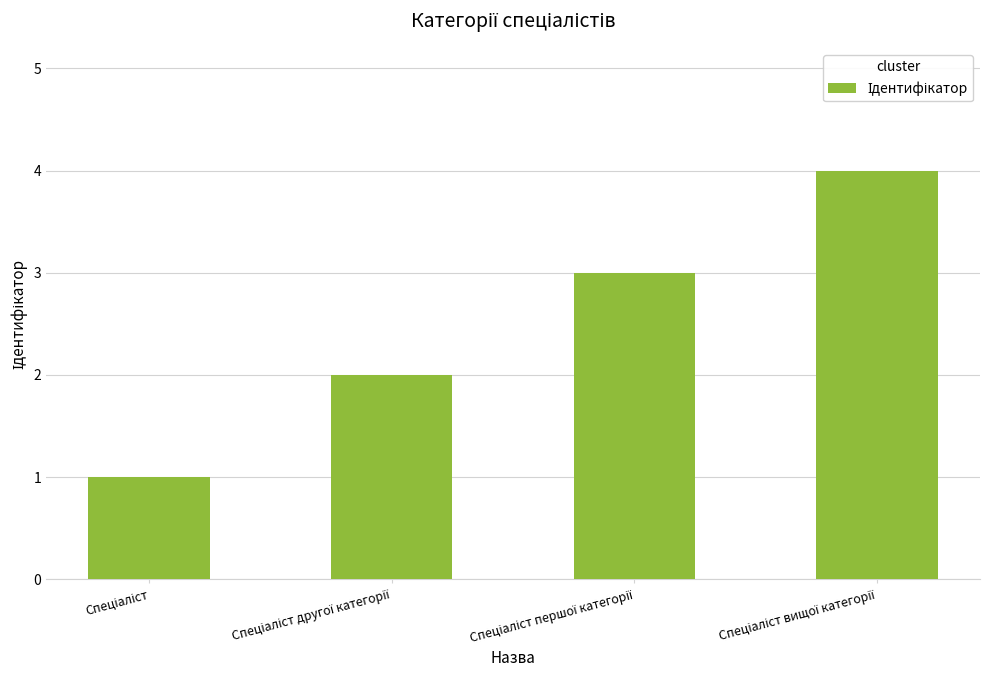

What is the difference between the maximum and minimum values?

3